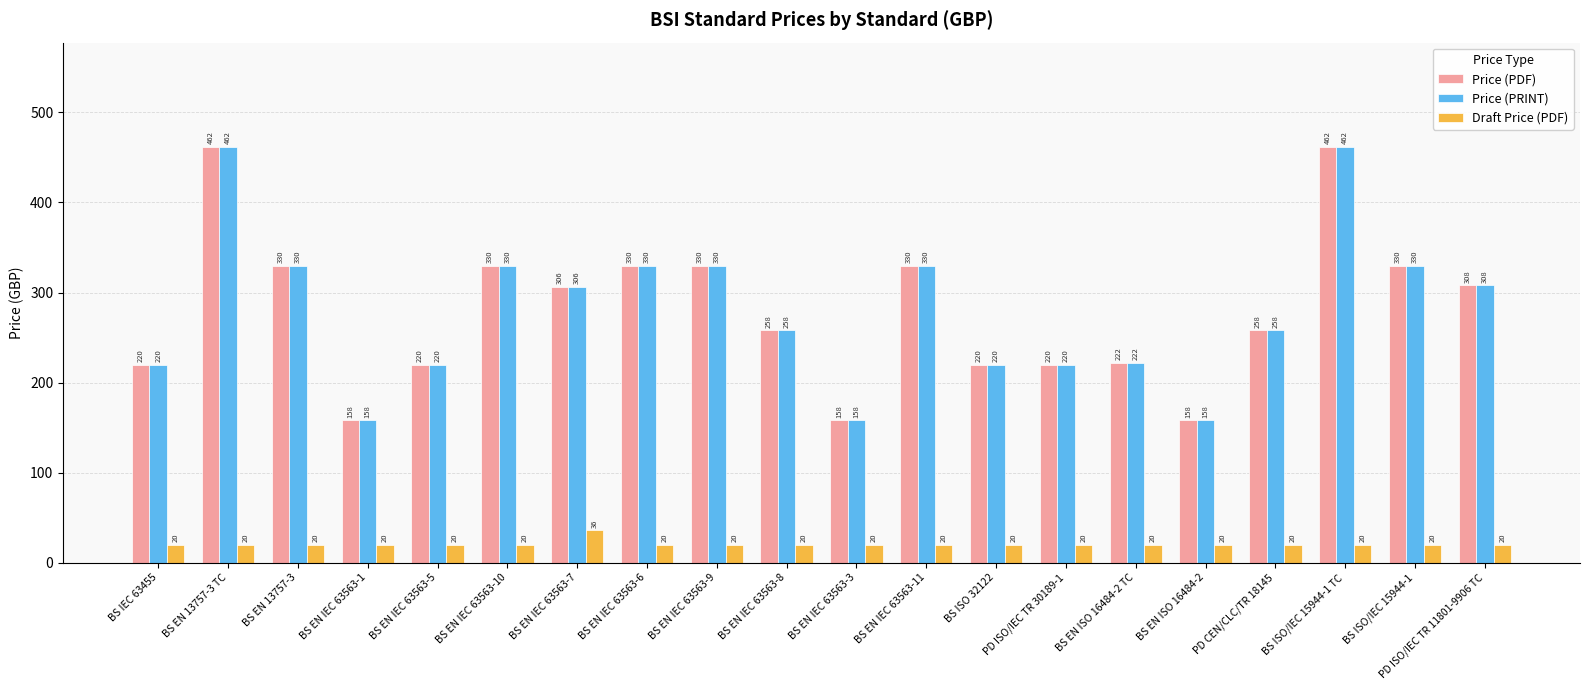

What is the value of the Draft Price (PDF) bar at the 11th from the left?

20